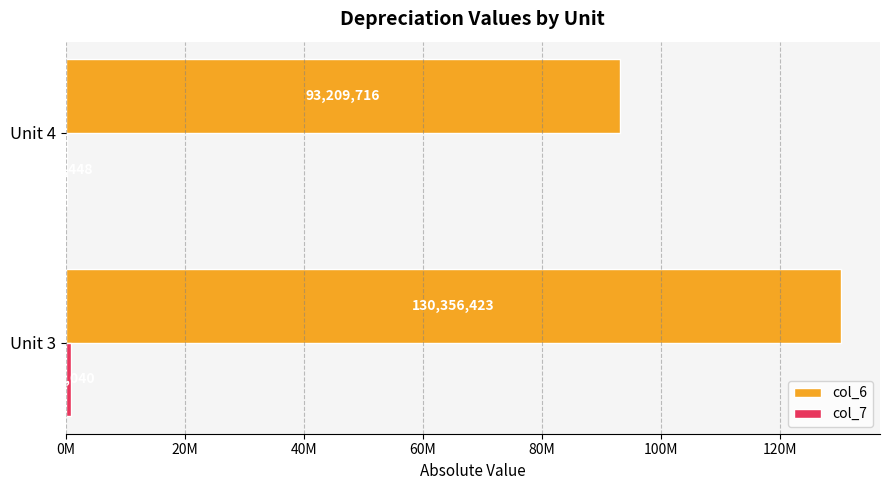

What is the value of the col_6 bar at the 2nd from the left?

93209715.6